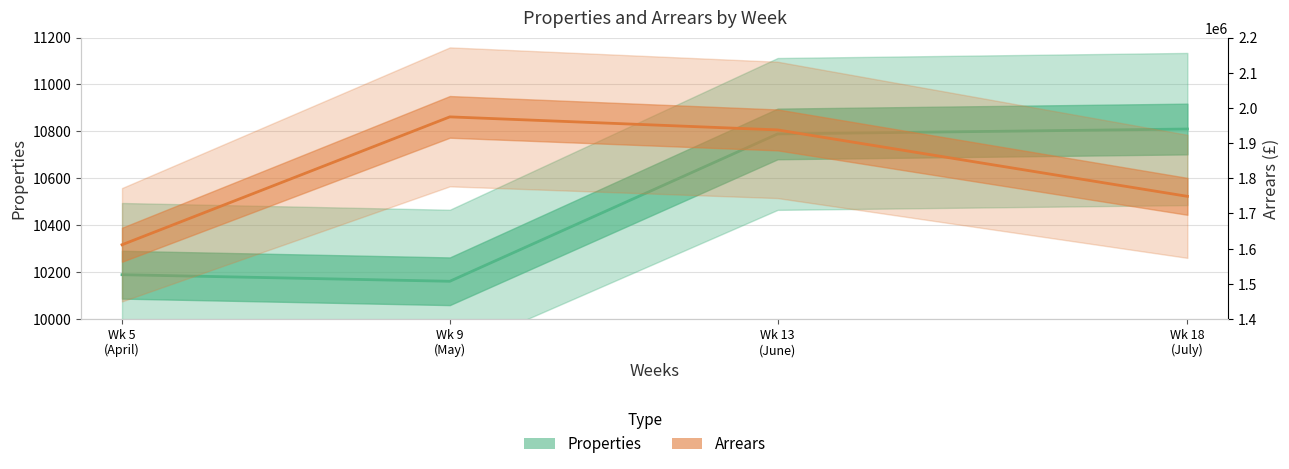

True or false: Properties and Arrears cross at least once.

False